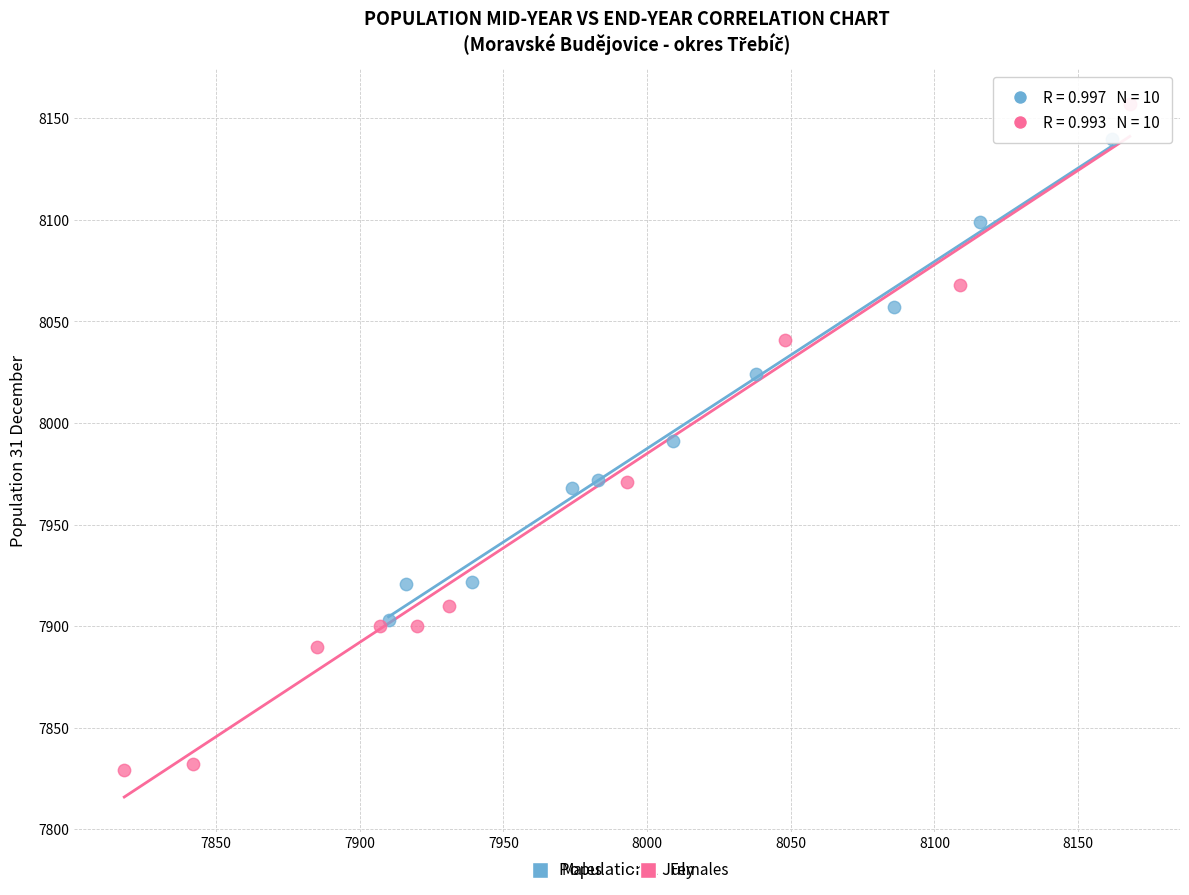

Which series reaches the maximum Y coordinate?

Females